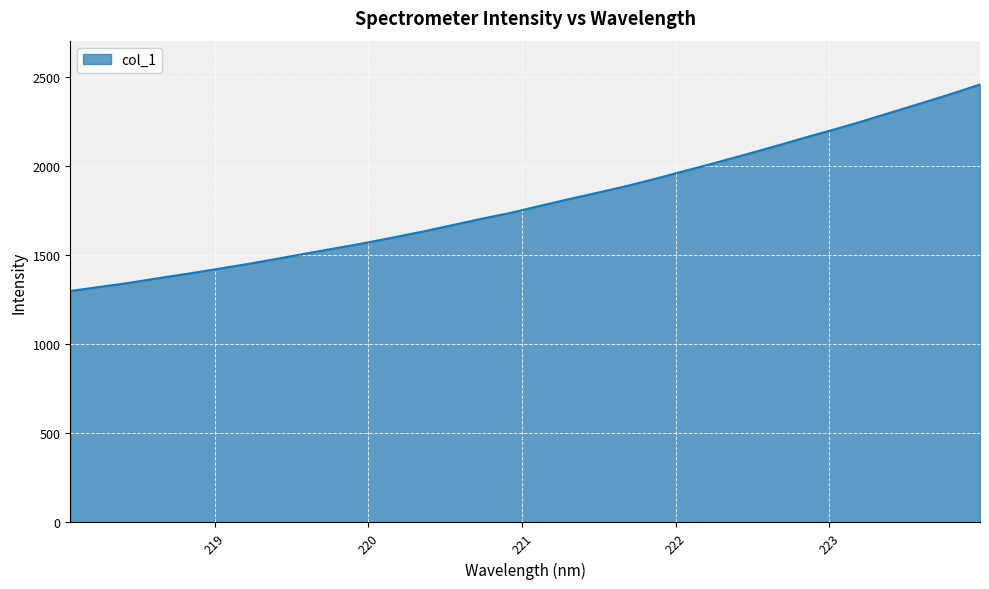

What is the maximum value shown in the chart?

2459.5